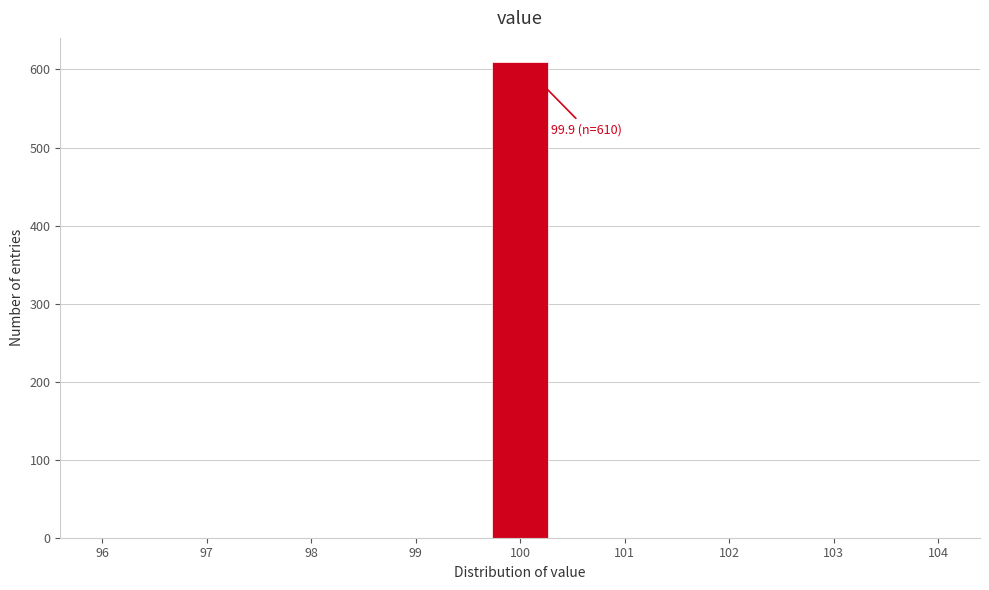

Which range on the x-axis has the tallest bar?

99.7 to 100.3